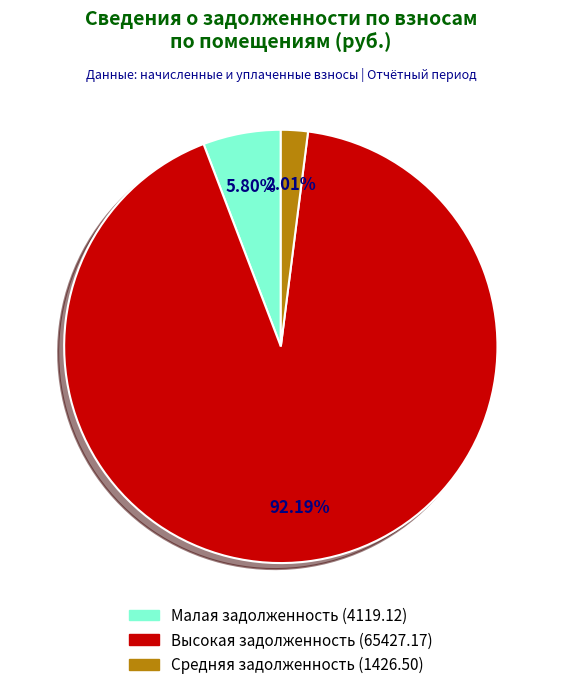

To the nearest percent, what is the difference between the largest and smallest slice percentages?

90%